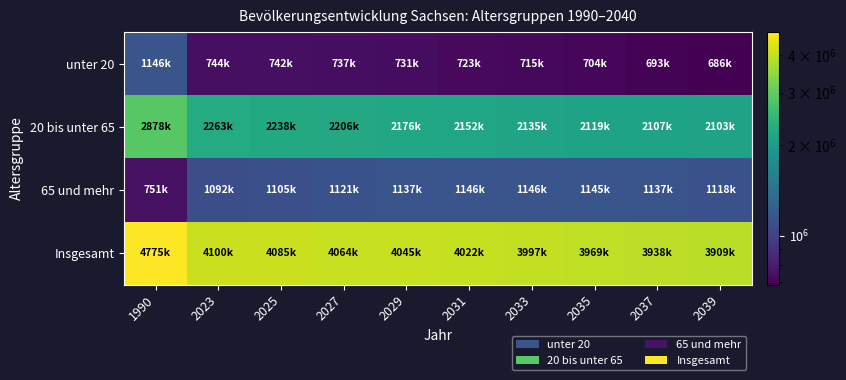

Reading left to right, what are all the values shown in this chart?

unter 20: 1990=1146449	2023=744430	2025=742160	2027=737420	2029=731310	2031=723920	2033=715150	2035=704210	2037=693160	2039=686980
20 bis unter 65: 1990=2878455	2023=2263260	2025=2238050	2027=2206010	2029=2176240	2031=2152410	2033=2135480	2035=2119980	2037=2107830	2039=2103910
65 und mehr: 1990=751010	2023=1092430	2025=1105330	2027=1121200	2029=1137630	2031=1146500	2033=1146750	2035=1145010	2037=1137810	2039=1118520
Insgesamt: 1990=4775914	2023=4100120	2025=4085540	2027=4064640	2029=4045180	2031=4022830	2033=3997380	2035=3969200	2037=3938800	2039=3909410